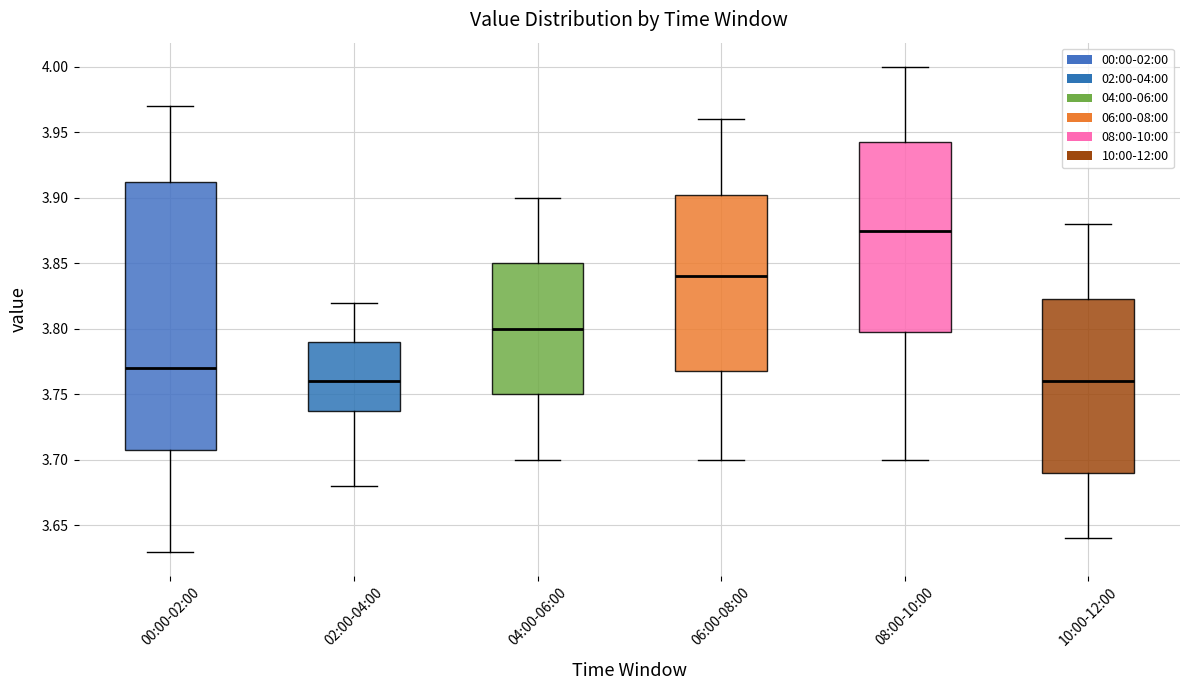

Where is the upper edge of the box for 00:00-02:00 on the y-axis? The values are not printed on the chart, so give them approximately, as read against the axis.

3.915